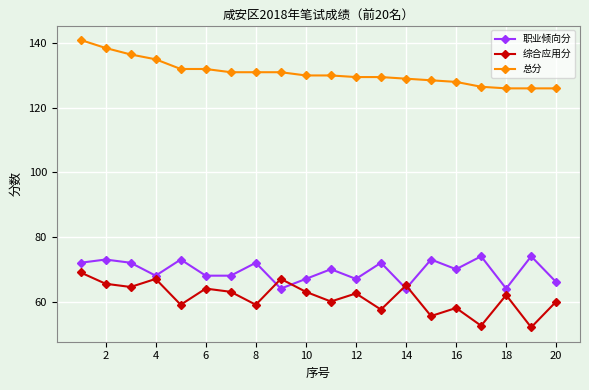

How many times do 综合应用分 and 职业倾向分 cross each other?

4